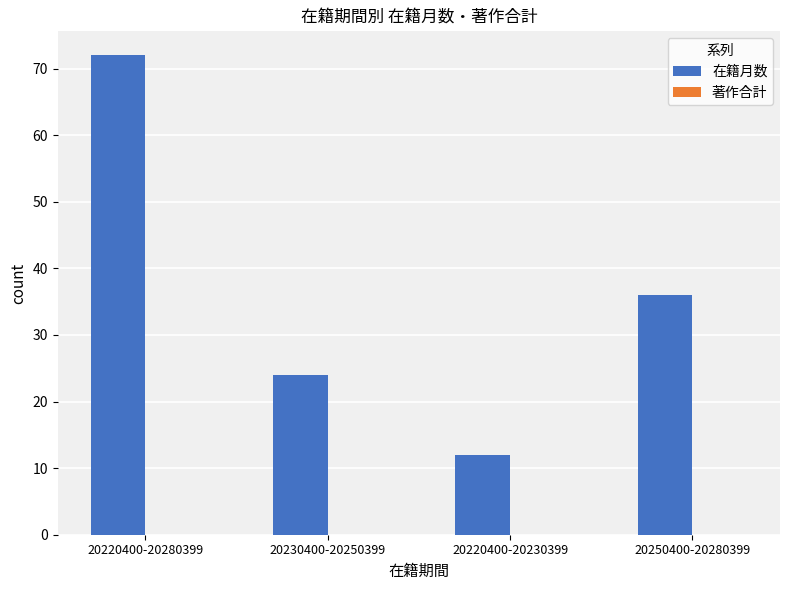

Rank the categories by value from lowest to highest.

20220400-20230399, 20230400-20250399, 20250400-20280399, 20220400-20280399